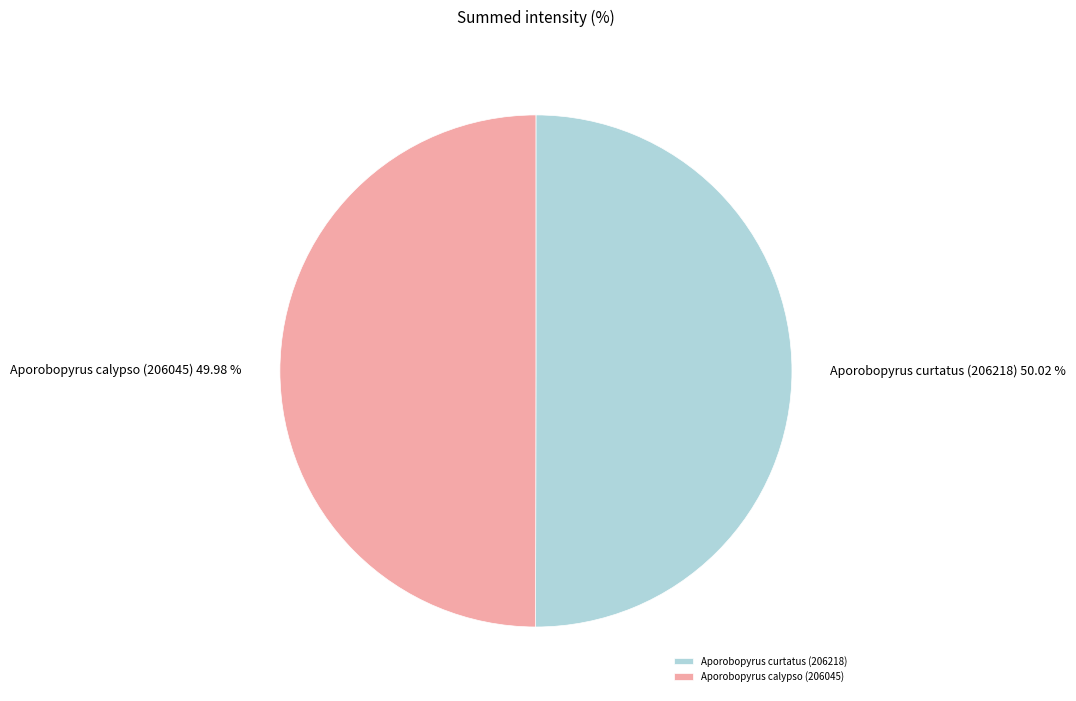

True or false: Aporobopyrus curtatus (206218) accounts for 56% of the total.

False